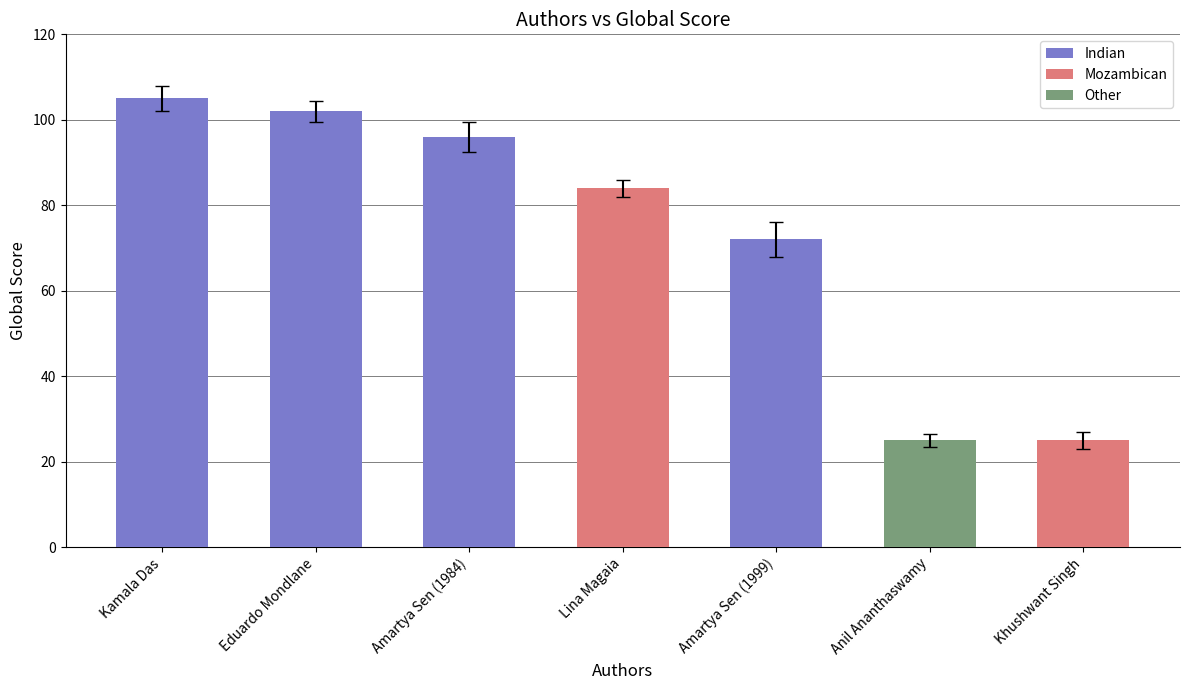

How many bars are there in total?

7